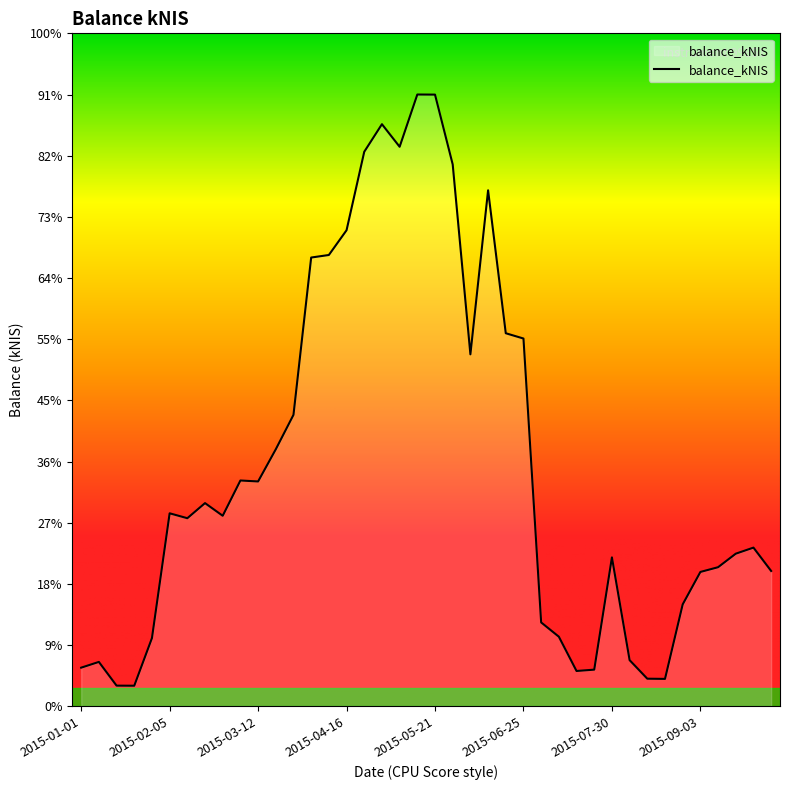

Reading left to right, extract all data points from this chart.

511.5	587.4	273.6	272.6	902.5	2552.8	2487.8	2687.6	2520.1	2986.6	2973.8	3399.2	3854.8	5935.0	5968.6	6296.0	7333.6	7698.4	7399.6	8090.8	8089.5	7166.5	4654.9	6824.0	4933.9	4864.0	1109.5	920.8	467.5	485.2	1969.4	610.7	365.4	362.9	1348.2	1777.1	1839.8	2018.7	2098.9	1790.1